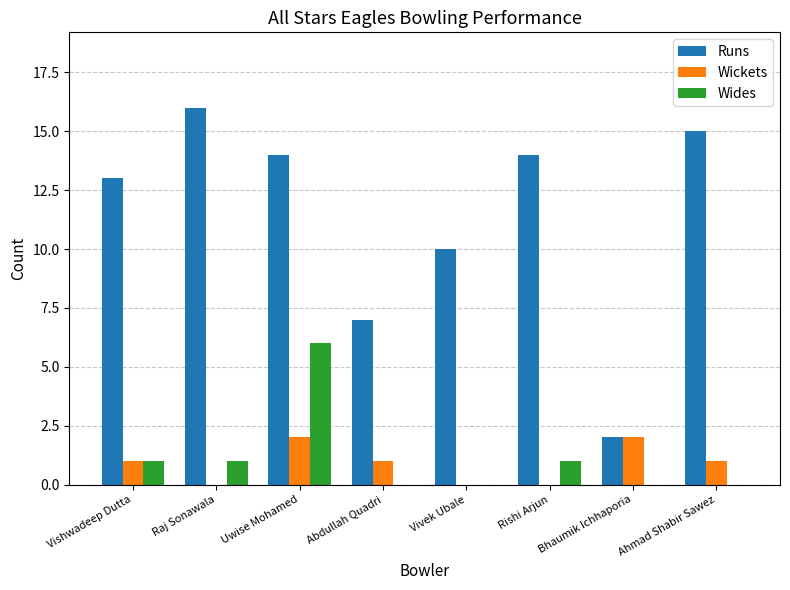

Between Abdullah Quadri and Bhaumik Ichhaporia, which series saw the biggest shift?

Runs